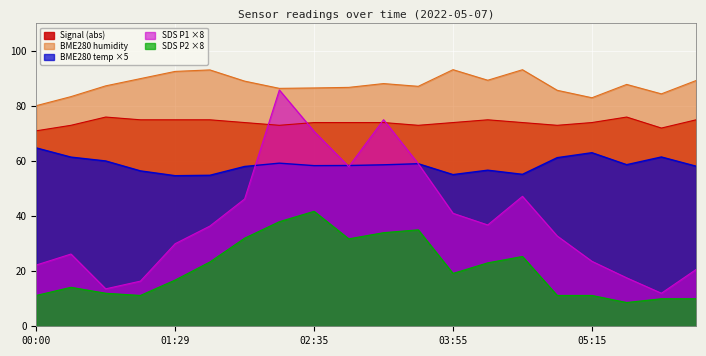

How many distinct data groups are displayed?

5